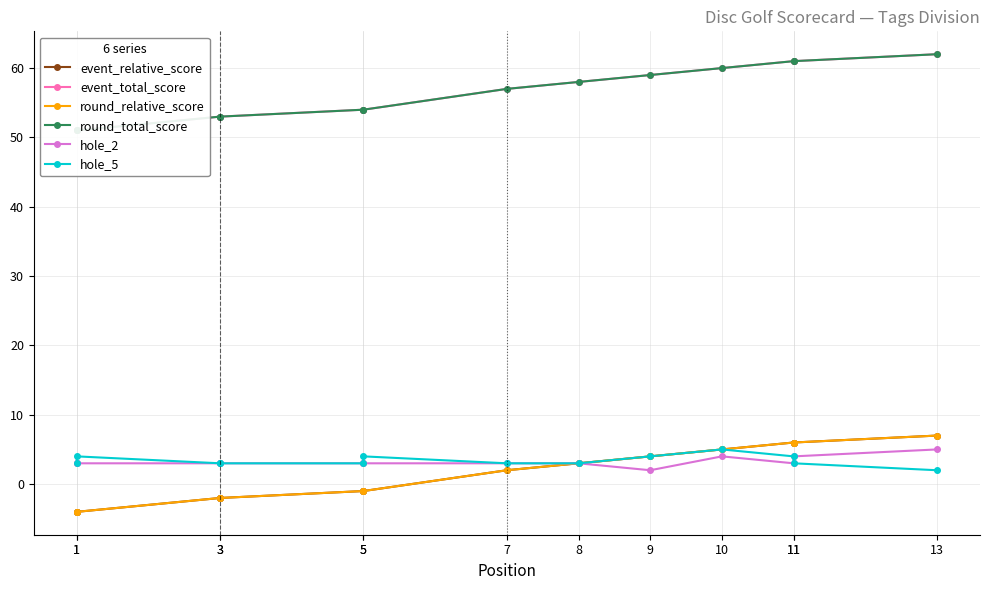

Which series has the largest total across all categories?

event_total_score